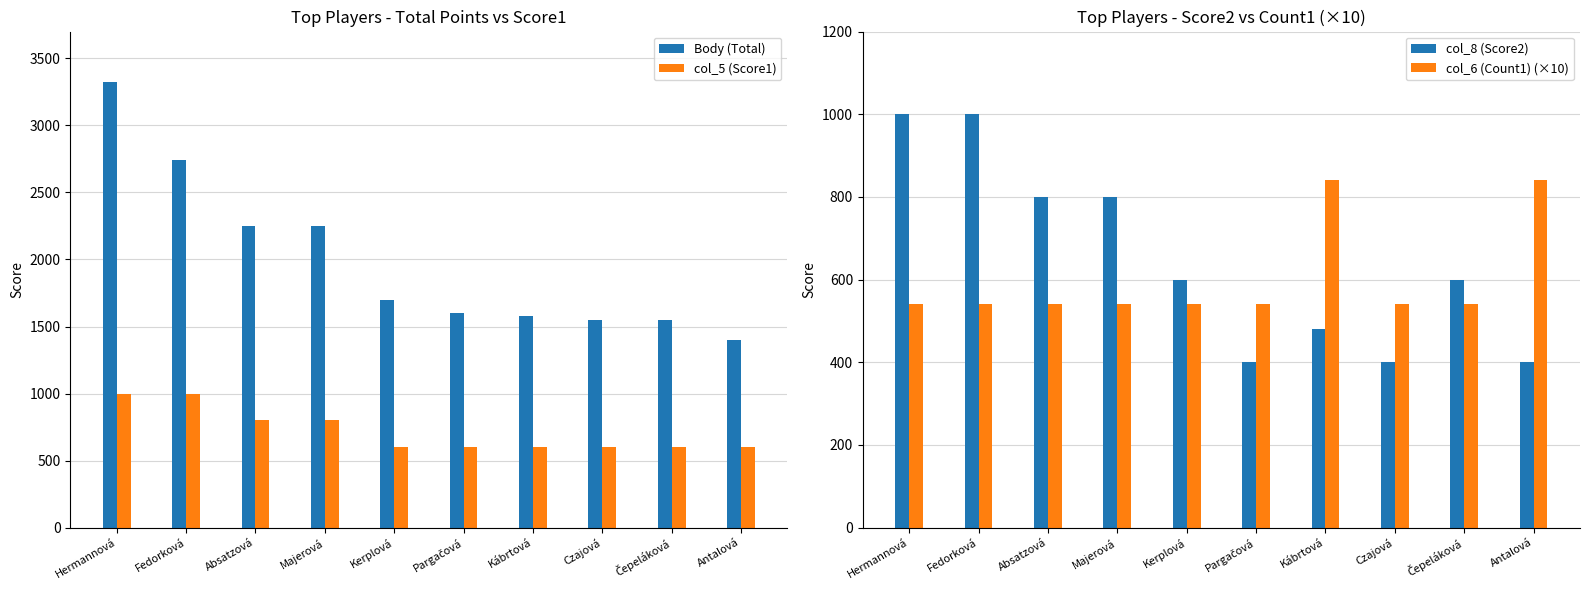

What is the difference between the second highest and minimum values in the Body (Total) series?

1340